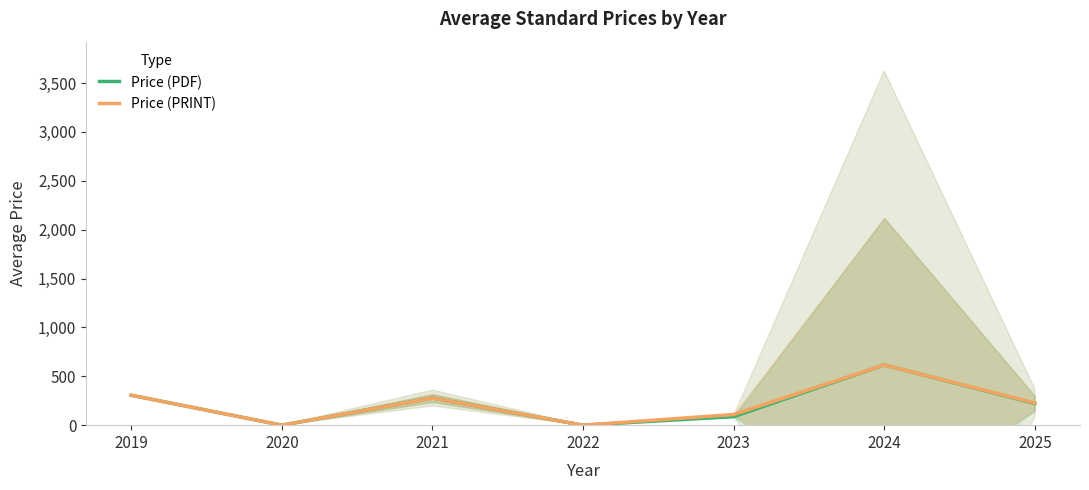

List the series in order of their overall mean, lowest first.

Price (PDF), Price (PRINT)